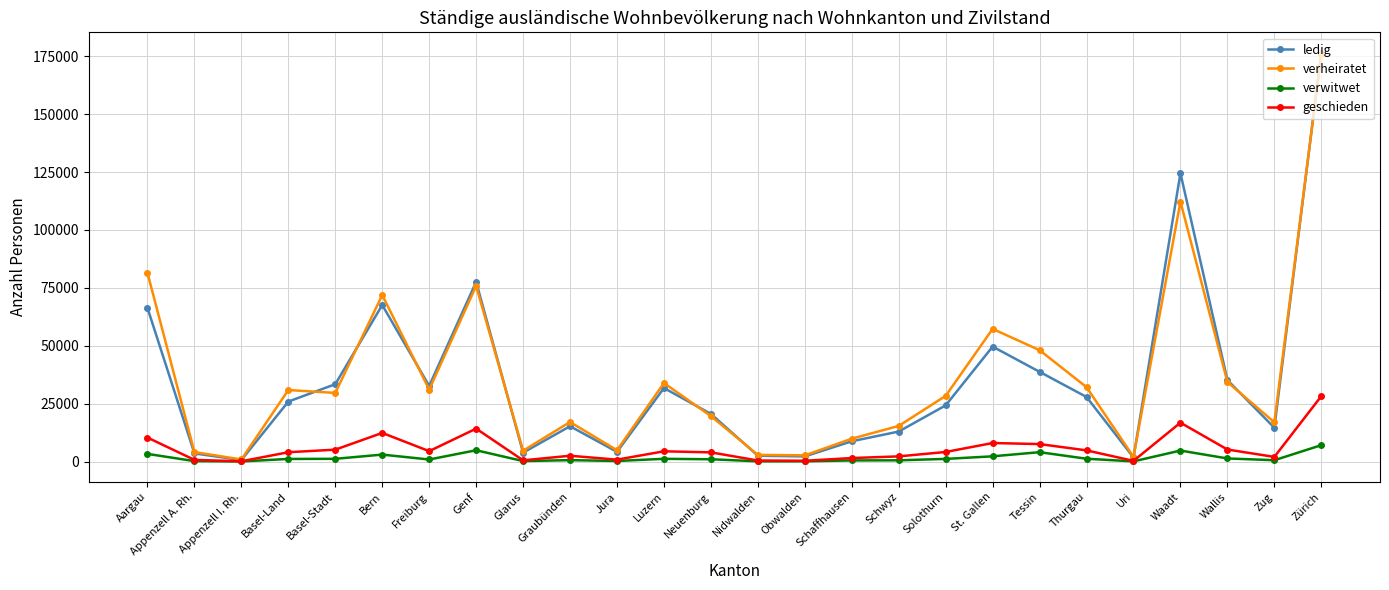

Is it true that ledig equals 5199 at Neuenburg?

False